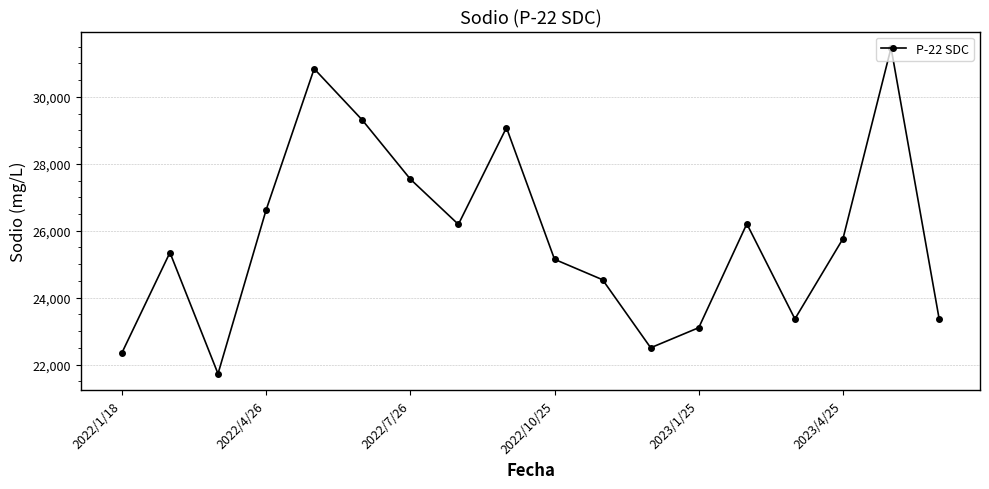

How many lines are shown in the chart?

1